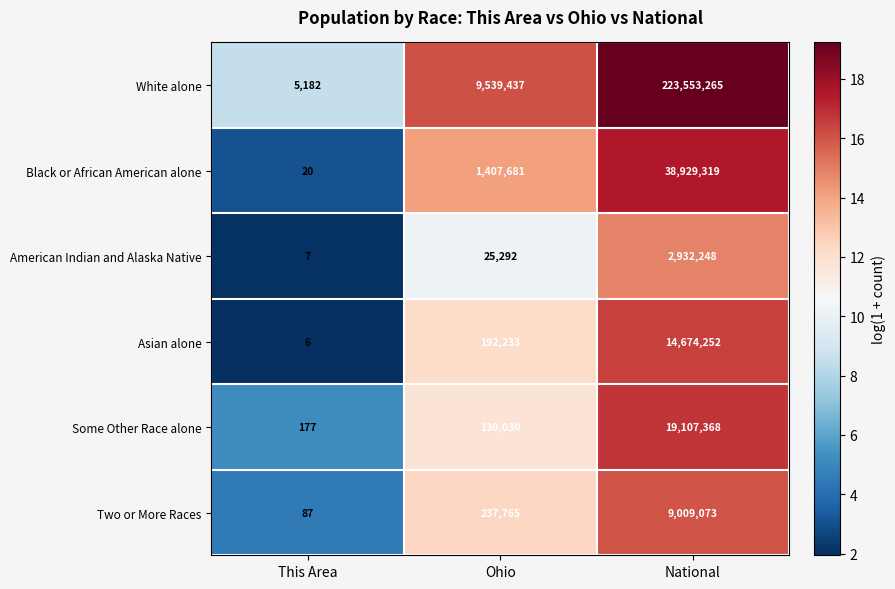

The value of White alone at This Area is 2731. True or false?

False